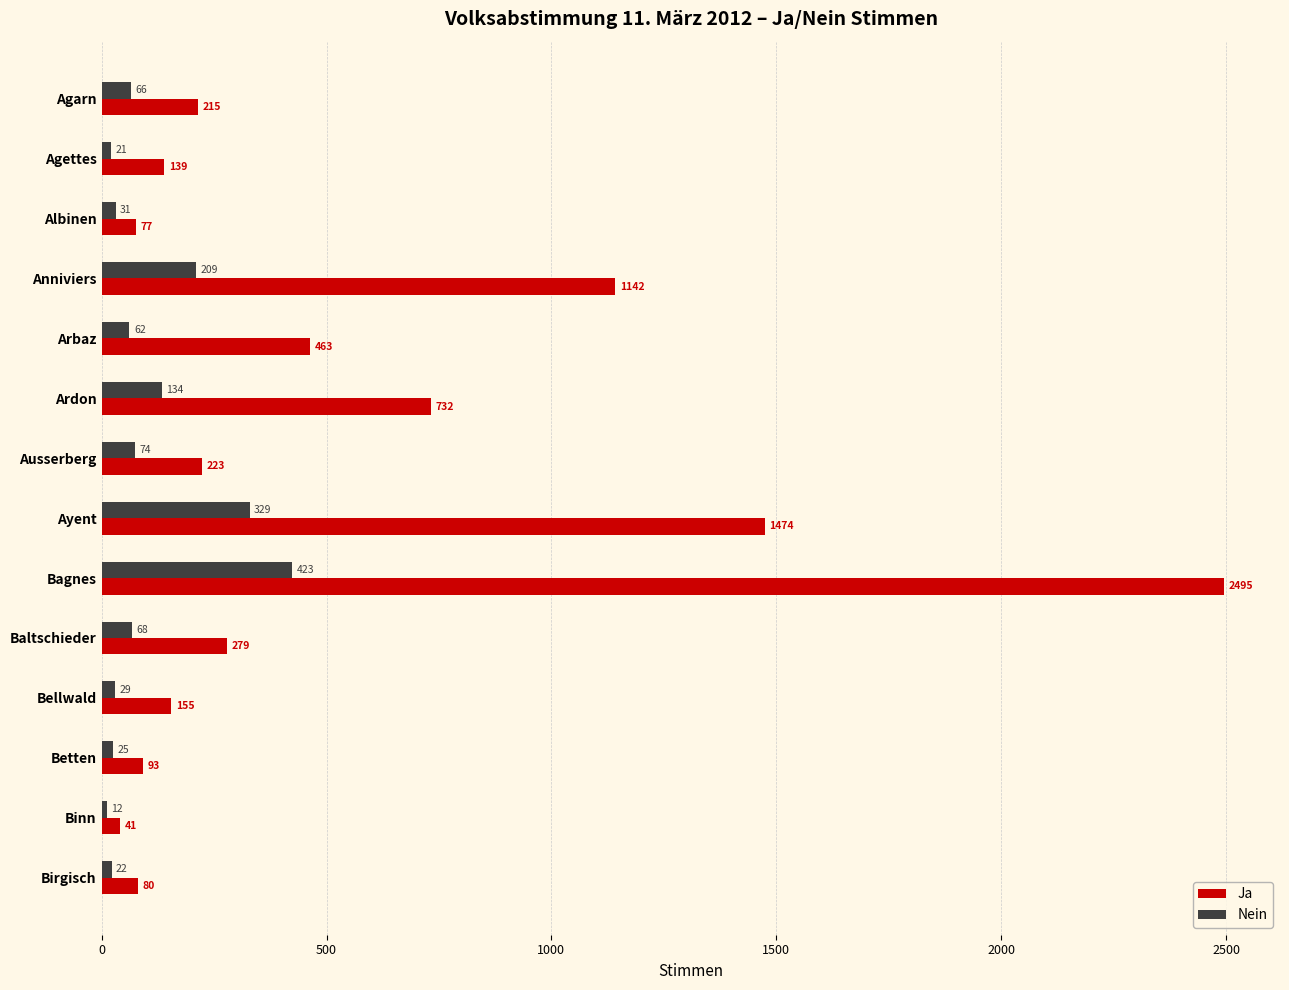

Between Betten and Birgisch, which series saw the biggest shift?

Ja